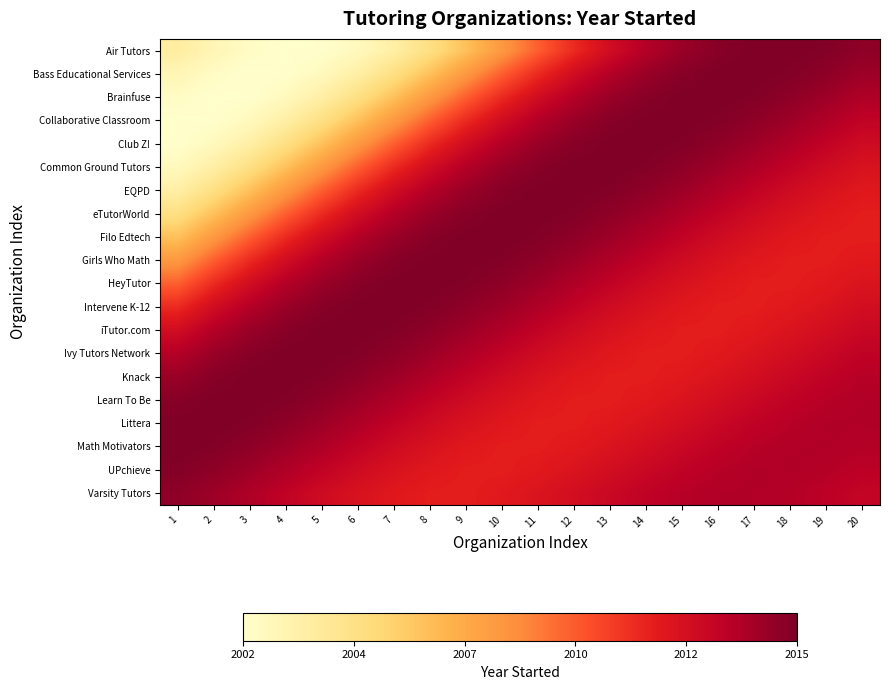

Reading right to left, list all the values displayed in this chart.

Air Tutors: 20=2015.2	19=2015.5	18=2015.6	17=2015.6	16=2015.4	15=2014.9	14=2014.2	13=2013.1	12=2011.8	11=2010.2	10=2008.4	9=2006.6	8=2005.0	7=2003.7	6=2002.8	5=2002.3	4=2002.2	3=2002.5	2=2003.1	1=2003.9
Bass Educational Services: 20=2014.8	19=2015.2	18=2015.5	17=2015.6	16=2015.6	15=2015.4	14=2014.9	13=2014.2	12=2013.1	11=2011.8	10=2010.2	9=2008.4	8=2006.6	7=2005.0	6=2003.7	5=2002.8	4=2002.3	3=2002.2	2=2002.5	1=2003.1
Brainfuse: 20=2014.3	19=2014.8	18=2015.2	17=2015.5	16=2015.6	15=2015.6	14=2015.4	13=2014.9	12=2014.2	11=2013.1	10=2011.8	9=2010.2	8=2008.4	7=2006.6	6=2005.0	5=2003.7	4=2002.8	3=2002.3	2=2002.2	1=2002.5
Collaborative Classroom: 20=2013.8	19=2014.3	18=2014.8	17=2015.2	16=2015.5	15=2015.6	14=2015.6	13=2015.4	12=2014.9	11=2014.2	10=2013.1	9=2011.8	8=2010.2	7=2008.4	6=2006.6	5=2005.0	4=2003.7	3=2002.8	2=2002.3	1=2002.2
Club Z!: 20=2013.2	19=2013.8	18=2014.3	17=2014.8	16=2015.2	15=2015.5	14=2015.6	13=2015.6	12=2015.4	11=2014.9	10=2014.2	9=2013.1	8=2011.8	7=2010.2	6=2008.4	5=2006.6	4=2005.0	3=2003.7	2=2002.8	1=2002.3
Common Ground Tutors: 20=2012.8	19=2013.2	18=2013.8	17=2014.3	16=2014.8	15=2015.2	14=2015.5	13=2015.6	12=2015.6	11=2015.4	10=2014.9	9=2014.2	8=2013.1	7=2011.8	6=2010.2	5=2008.4	4=2006.6	3=2005.0	2=2003.7	1=2002.8
EQPD: 20=2012.4	19=2012.8	18=2013.2	17=2013.8	16=2014.3	15=2014.8	14=2015.2	13=2015.5	12=2015.6	11=2015.6	10=2015.4	9=2014.9	8=2014.2	7=2013.1	6=2011.8	5=2010.2	4=2008.4	3=2006.6	2=2005.0	1=2003.7
eTutorWorld: 20=2012.2	19=2012.4	18=2012.8	17=2013.2	16=2013.8	15=2014.3	14=2014.8	13=2015.2	12=2015.5	11=2015.6	10=2015.6	9=2015.4	8=2014.9	7=2014.2	6=2013.1	5=2011.8	4=2010.2	3=2008.4	2=2006.6	1=2005.0
Filo Edtech: 20=2012.2	19=2012.2	18=2012.4	17=2012.8	16=2013.2	15=2013.8	14=2014.3	13=2014.8	12=2015.2	11=2015.5	10=2015.6	9=2015.6	8=2015.4	7=2014.9	6=2014.2	5=2013.1	4=2011.8	3=2010.2	2=2008.4	1=2006.6
Girls Who Math: 20=2012.4	19=2012.2	18=2012.2	17=2012.4	16=2012.8	15=2013.2	14=2013.8	13=2014.3	12=2014.8	11=2015.2	10=2015.5	9=2015.6	8=2015.6	7=2015.4	6=2014.9	5=2014.2	4=2013.1	3=2011.8	2=2010.2	1=2008.4
HeyTutor: 20=2012.7	19=2012.4	18=2012.2	17=2012.2	16=2012.4	15=2012.8	14=2013.2	13=2013.8	12=2014.3	11=2014.8	10=2015.2	9=2015.5	8=2015.6	7=2015.6	6=2015.4	5=2014.9	4=2014.2	3=2013.1	2=2011.8	1=2010.2
Intervene K-12: 20=2013.0	19=2012.7	18=2012.4	17=2012.2	16=2012.2	15=2012.4	14=2012.8	13=2013.2	12=2013.8	11=2014.3	10=2014.8	9=2015.2	8=2015.5	7=2015.6	6=2015.6	5=2015.4	4=2014.9	3=2014.2	2=2013.1	1=2011.8
iTutor.com: 20=2013.4	19=2013.0	18=2012.7	17=2012.4	16=2012.2	15=2012.2	14=2012.4	13=2012.8	12=2013.2	11=2013.8	10=2014.3	9=2014.8	8=2015.2	7=2015.5	6=2015.6	5=2015.6	4=2015.4	3=2014.9	2=2014.2	1=2013.1
Ivy Tutors Network: 20=2013.8	19=2013.4	18=2013.0	17=2012.7	16=2012.4	15=2012.2	14=2012.2	13=2012.4	12=2012.8	11=2013.2	10=2013.8	9=2014.3	8=2014.8	7=2015.2	6=2015.5	5=2015.6	4=2015.6	3=2015.4	2=2014.9	1=2014.2
Knack: 20=2014.1	19=2013.8	18=2013.4	17=2013.0	16=2012.7	15=2012.4	14=2012.2	13=2012.2	12=2012.4	11=2012.8	10=2013.2	9=2013.8	8=2014.3	7=2014.8	6=2015.2	5=2015.5	4=2015.6	3=2015.6	2=2015.4	1=2014.9
Learn To Be: 20=2014.2	19=2014.1	18=2013.8	17=2013.4	16=2013.0	15=2012.7	14=2012.4	13=2012.2	12=2012.2	11=2012.4	10=2012.8	9=2013.2	8=2013.8	7=2014.3	6=2014.8	5=2015.2	4=2015.5	3=2015.6	2=2015.6	1=2015.4
Littera: 20=2014.3	19=2014.2	18=2014.1	17=2013.8	16=2013.4	15=2013.0	14=2012.7	13=2012.4	12=2012.2	11=2012.2	10=2012.4	9=2012.8	8=2013.2	7=2013.8	6=2014.3	5=2014.8	4=2015.2	3=2015.5	2=2015.6	1=2015.6
Math Motivators: 20=2014.2	19=2014.3	18=2014.2	17=2014.1	16=2013.8	15=2013.4	14=2013.0	13=2012.7	12=2012.4	11=2012.2	10=2012.2	9=2012.4	8=2012.8	7=2013.2	6=2013.8	5=2014.3	4=2014.8	3=2015.2	2=2015.5	1=2015.6
UPchieve: 20=2013.9	19=2014.2	18=2014.3	17=2014.2	16=2014.1	15=2013.8	14=2013.4	13=2013.0	12=2012.7	11=2012.4	10=2012.2	9=2012.2	8=2012.4	7=2012.8	6=2013.2	5=2013.8	4=2014.3	3=2014.8	2=2015.2	1=2015.5
Varsity Tutors: 20=2013.7	19=2013.9	18=2014.2	17=2014.3	16=2014.2	15=2014.1	14=2013.8	13=2013.4	12=2013.0	11=2012.7	10=2012.4	9=2012.2	8=2012.2	7=2012.4	6=2012.8	5=2013.2	4=2013.8	3=2014.3	2=2014.8	1=2015.2